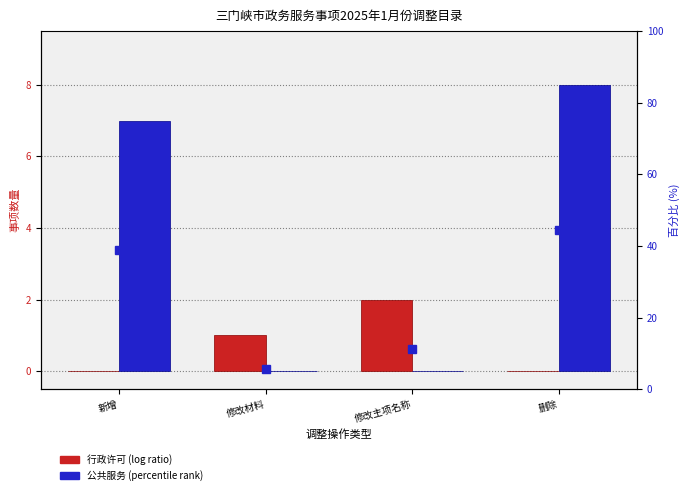

Rank the categories by percentile rank within the sample value from lowest to highest.

修改材料, 修改主项名称, 新增, 删除